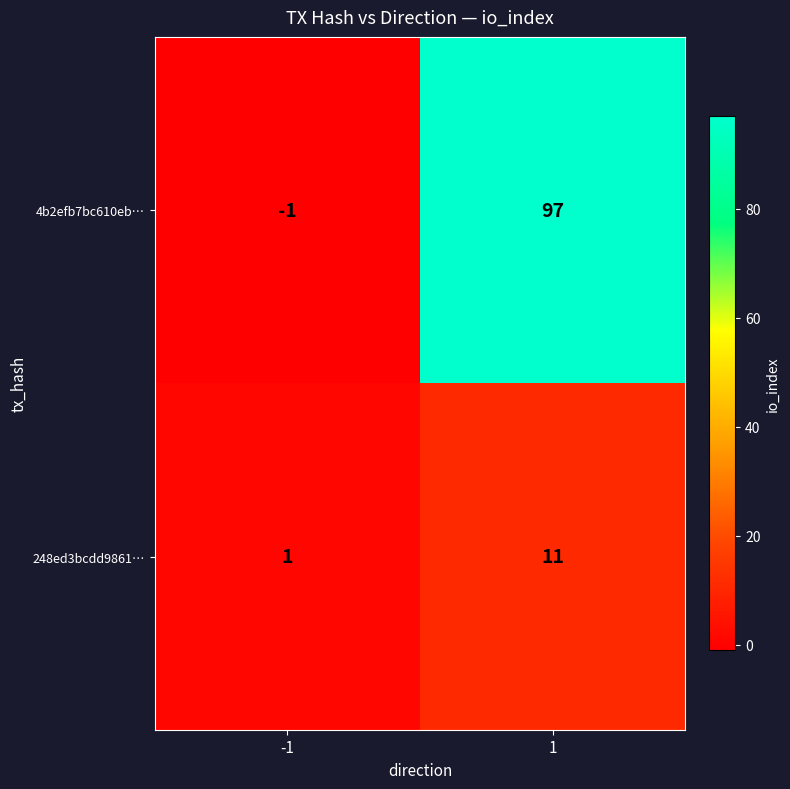

Reading left to right, list all the values displayed in this chart.

4b2efb7bc610eb…: -1	97
248ed3bcdd9861…: 1	11